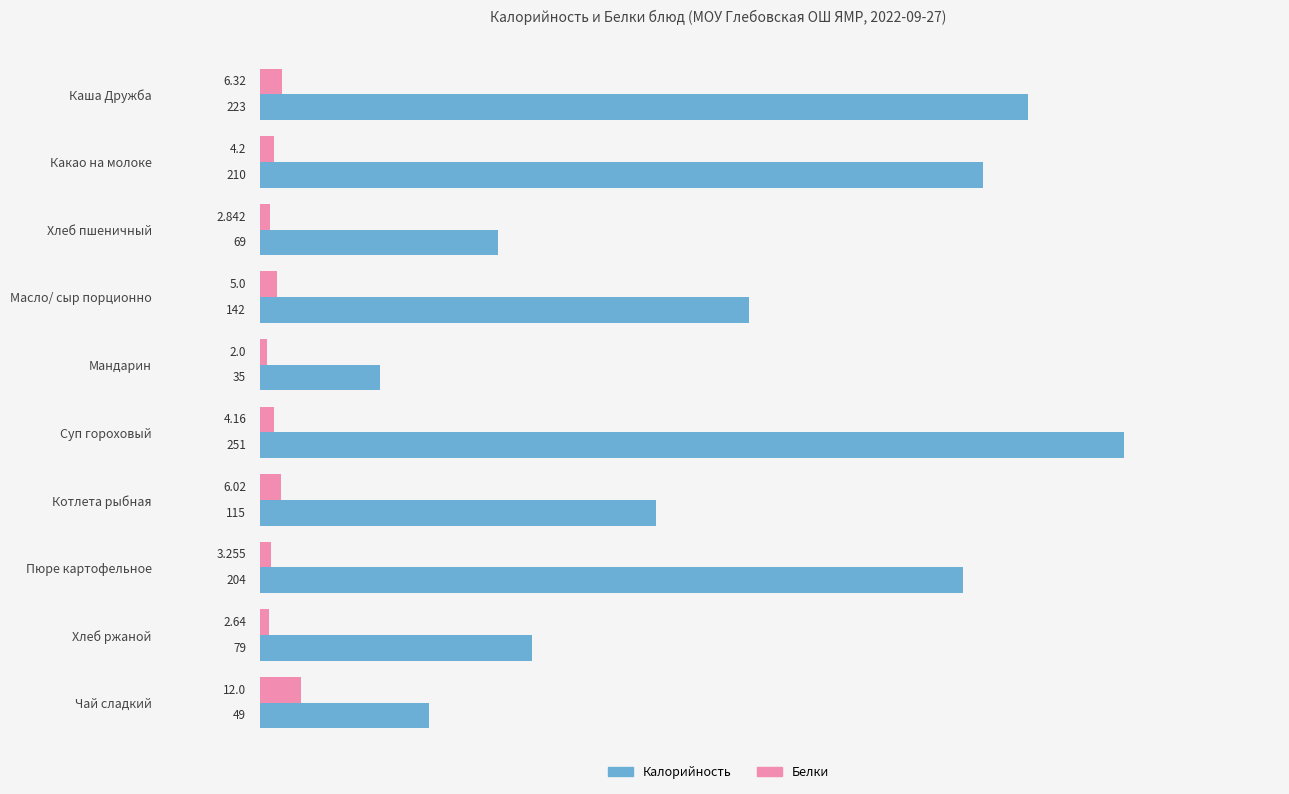

Which series changed the most between Каша Дружба and Котлета рыбная?

Калорийность